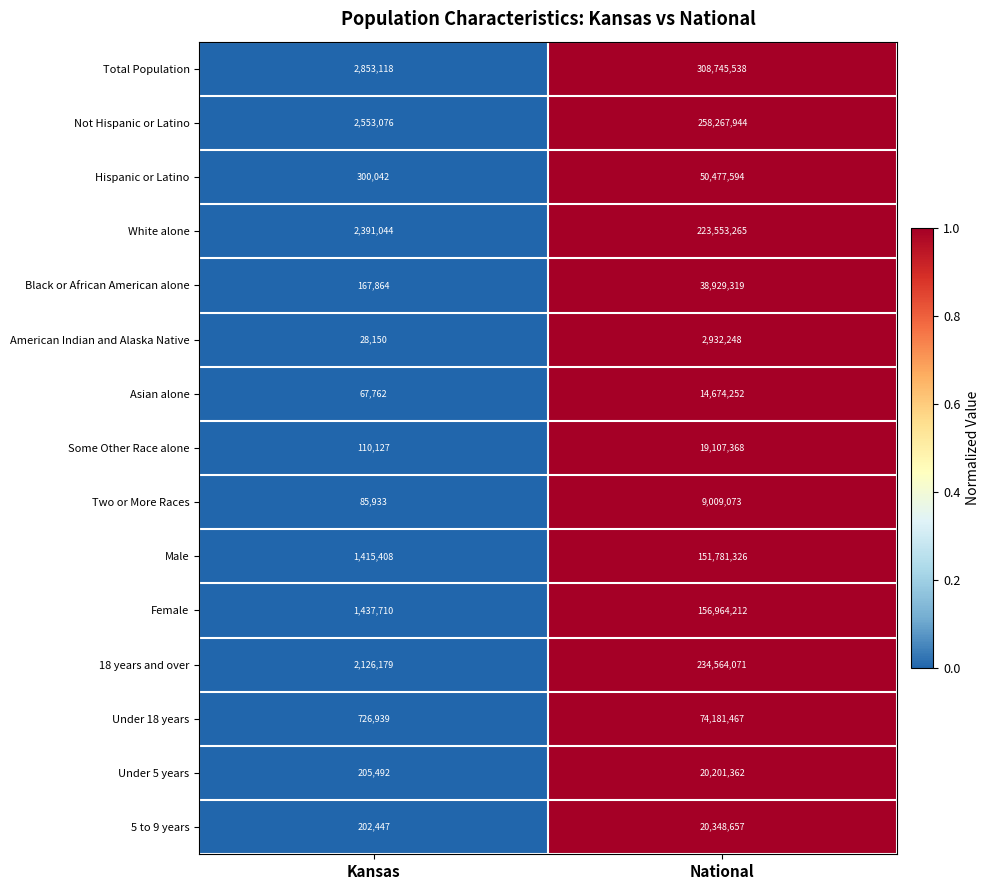

What value does the Under 18 years series have at Kansas, to the nearest 10?

726940